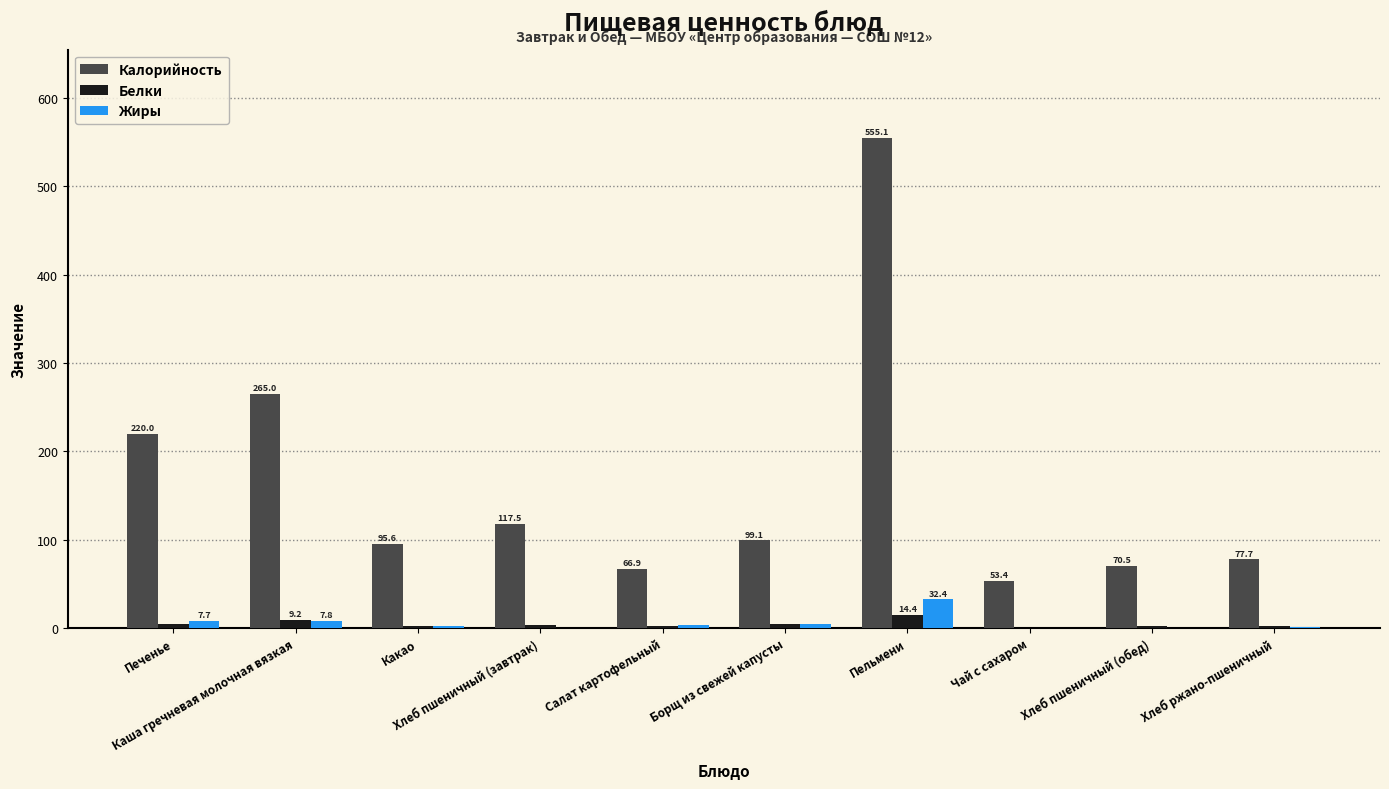

What is the sum of all Калорийность values?

1620.8